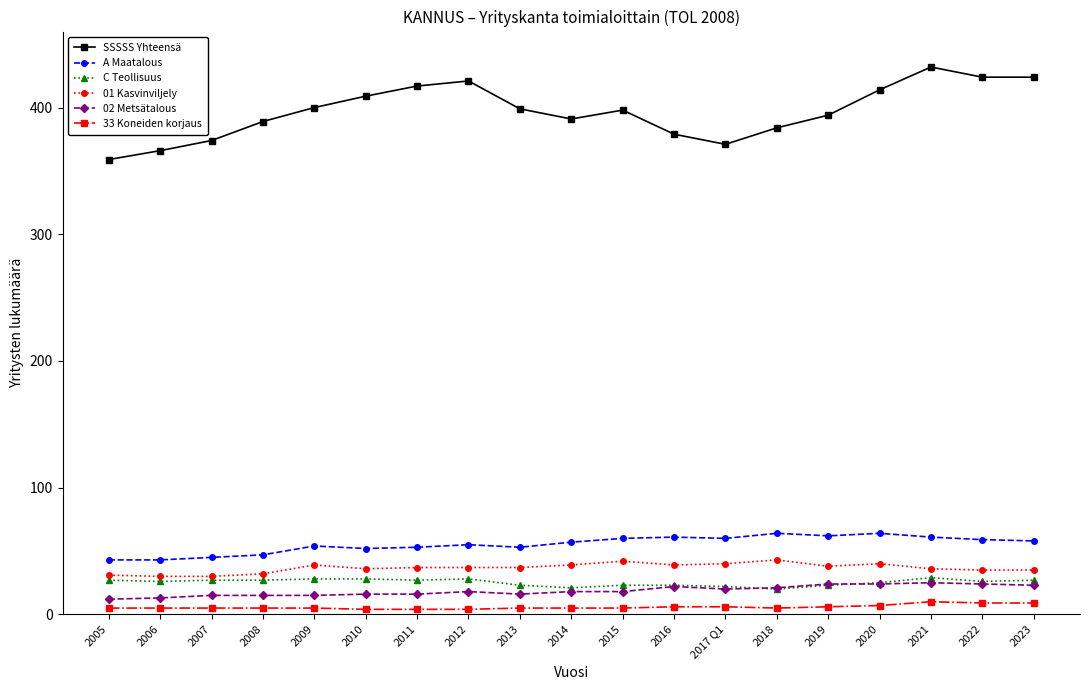

What position from the right is 2006?

18